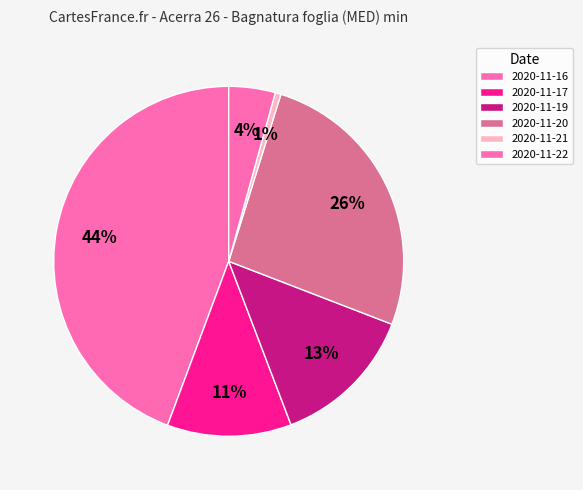

How many segments does this pie chart have?

6